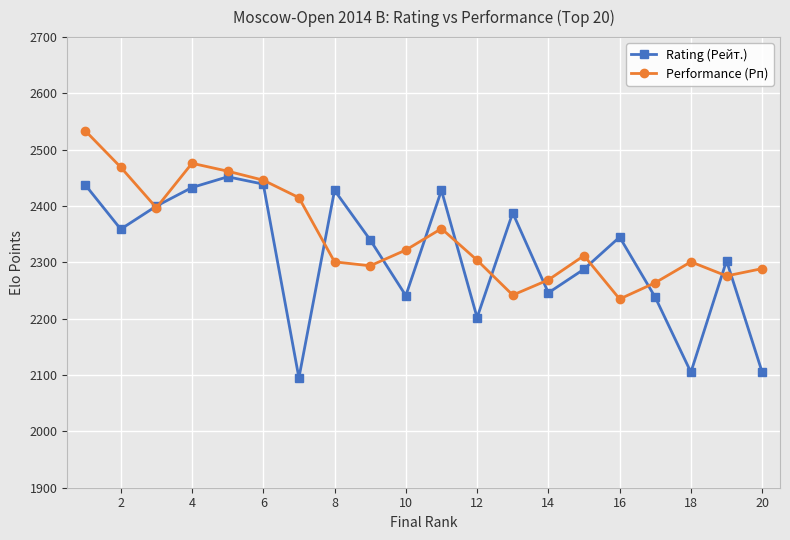

What is the value of the Performance (Рп) point at the 1st from the left?

2534